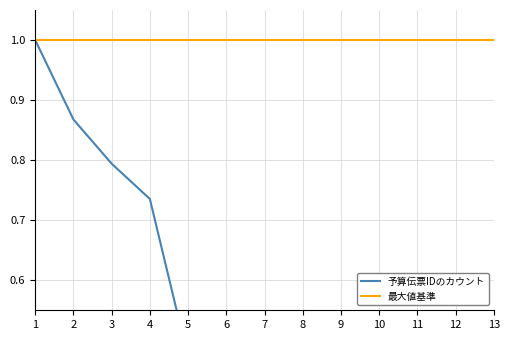

Is it true that 予算伝票IDのカウント equals 0.3 at 9?

True